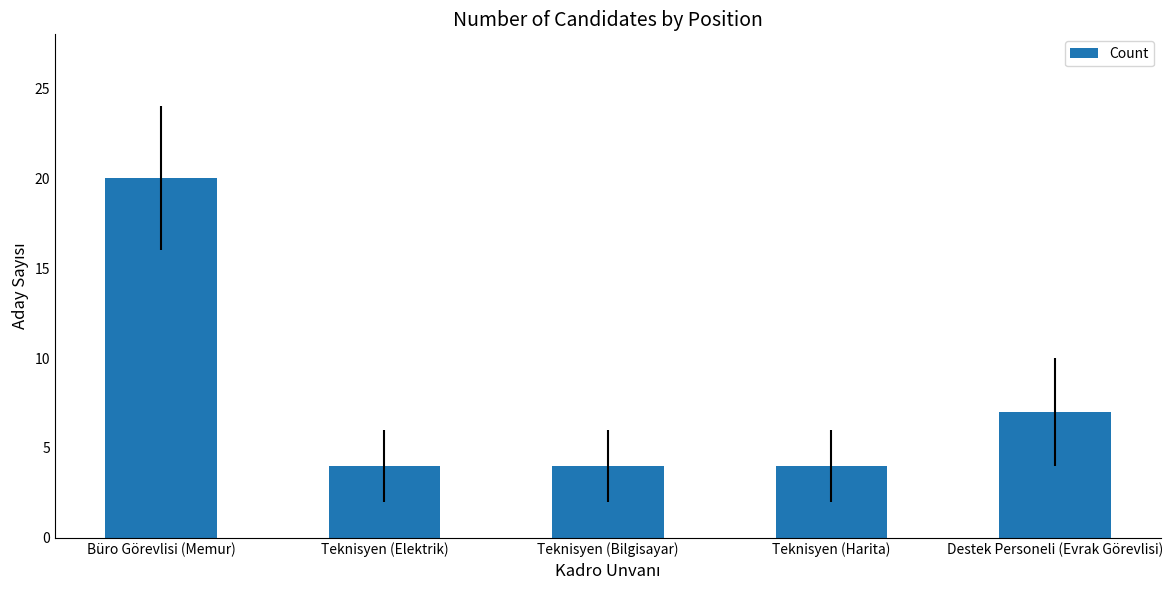

What is the greatest value displayed?

20